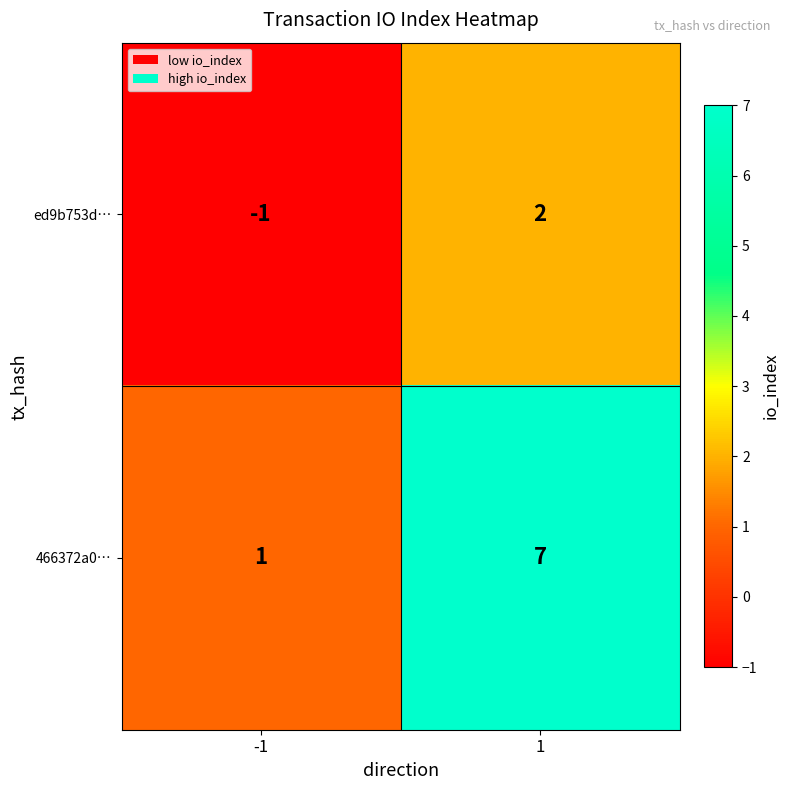

Is it true that ed9b753d… equals 3 at 1?

False